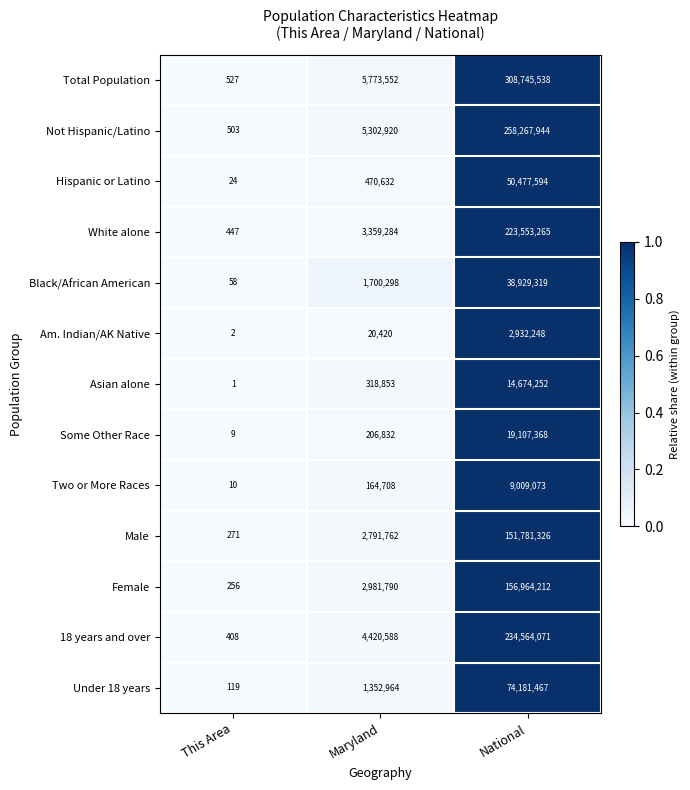

True or false: Two or More Races has a value of 10 at This Area.

True